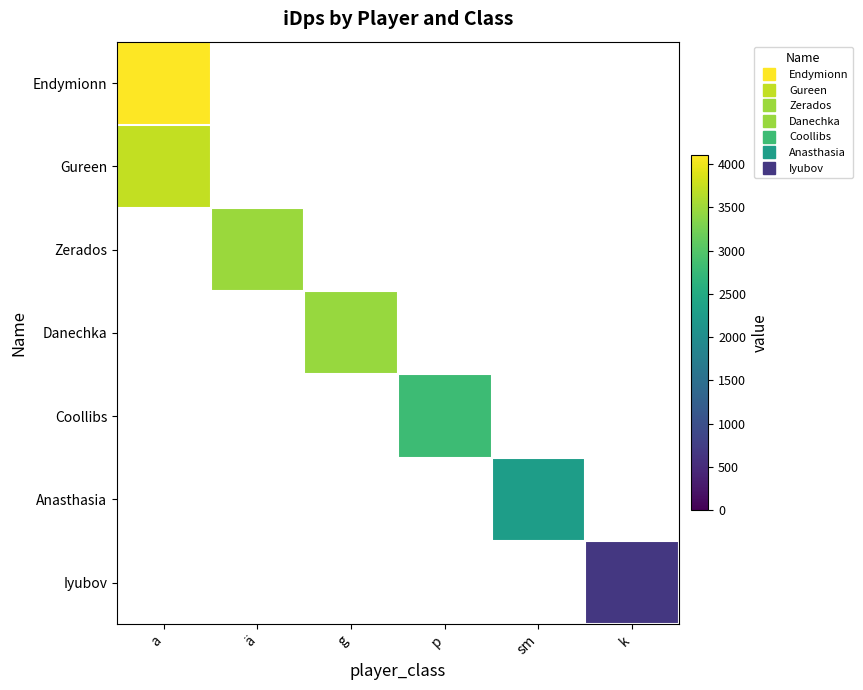

What is the greatest value displayed?

4098.9